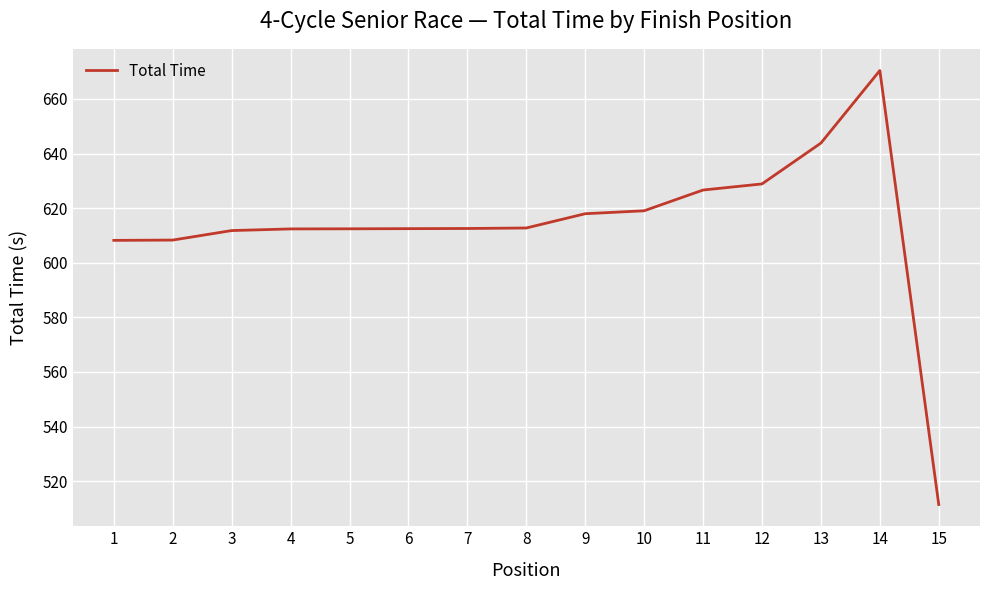

What is the ratio of the value at 10 to the value at 14?

0.9